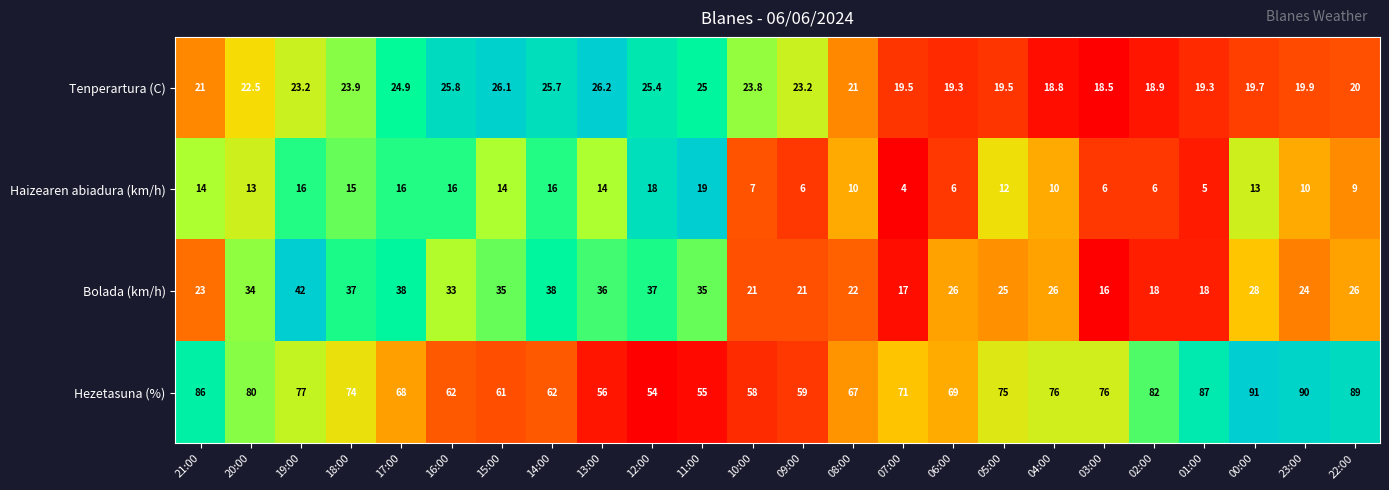

What is the maximum value shown in the chart?

91.0